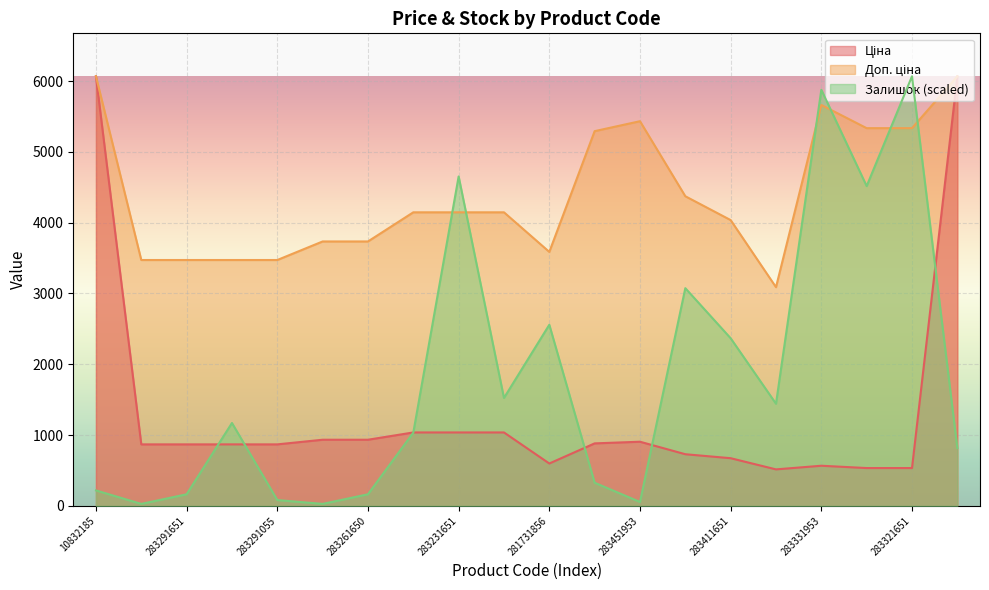

Reading left to right, transcribe all the data shown in this chart.

Ціна: 10832185=6067.2	283291856=868.0	283291651=868.0	283291650=868.0	283291055=868.0	283261651=933.5	283261650=933.5	283231856=1036.5	283231651=1036.5	283231055=1036.5	281731856=597.8	283481953=882.1	283451953=905.5	283421953=728.8	283411651=672.7	283400563=514.7	283331953=566.2	283321856=533.5	283321651=533.5	10831752=6067.2
Доп. ціна: 10832185=6067.2	283291856=3472.1	283291651=3472.1	283291650=3472.1	283291055=3472.1	283261651=3734.2	283261650=3734.2	283231856=4145.9	283231651=4145.9	283231055=4145.9	281731856=3586.7	283481953=5292.4	283451953=5432.8	283421953=4372.9	283411651=4036.0	283400563=3088.4	283331953=5662.1	283321856=5334.5	283321651=5334.5	10831752=6067.2
Залишок: 10832185=217.7	283291856=27.2	283291651=163.2	283291650=1169.9	283291055=81.6	283261651=27.2	283261650=163.2	283231856=1033.9	283231651=4652.5	283231055=1523.6	281731856=2557.5	283481953=326.5	283451953=54.4	283421953=3074.4	283411651=2367.0	283400563=1442.0	283331953=5876.8	283321856=4516.4	283321651=6067.2	10831752=816.2